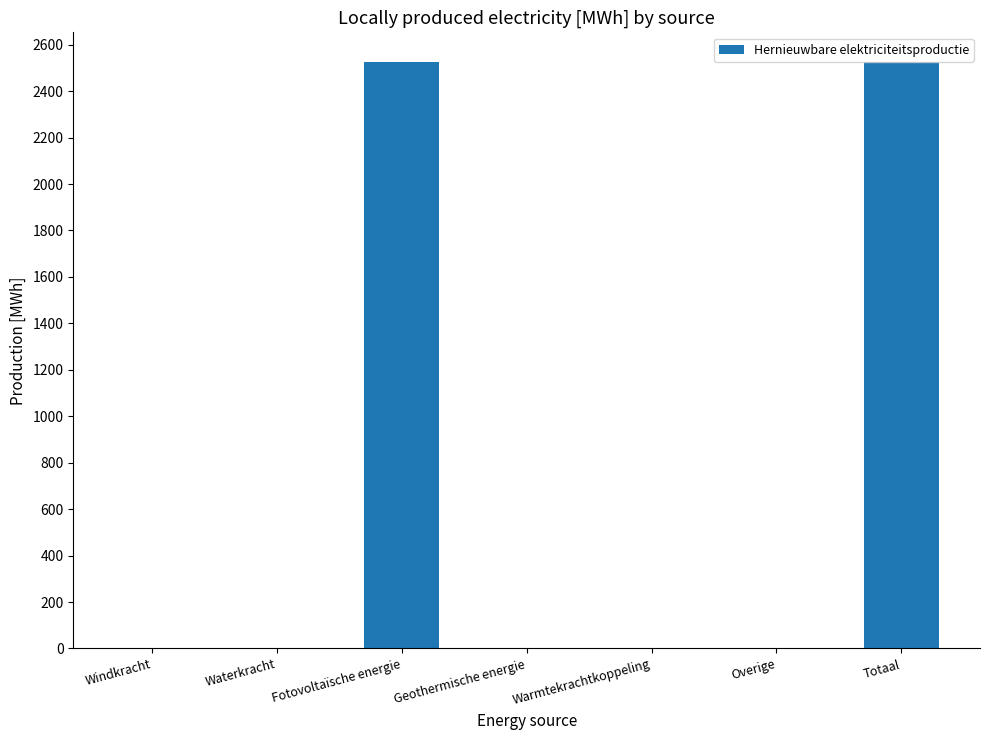

How many distinct data groups are displayed?

1